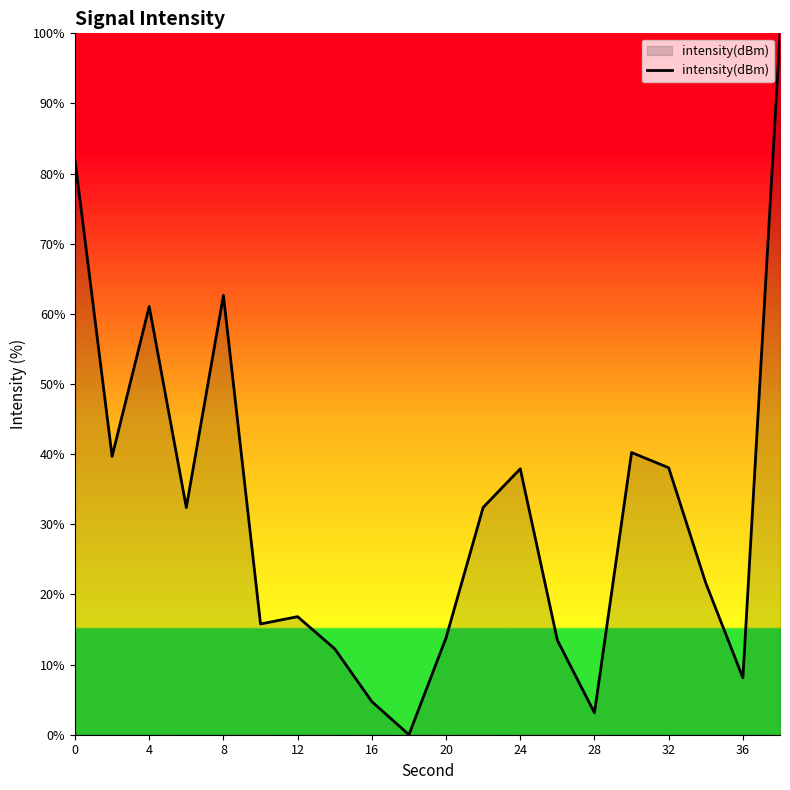

How many values exceed 32?

10